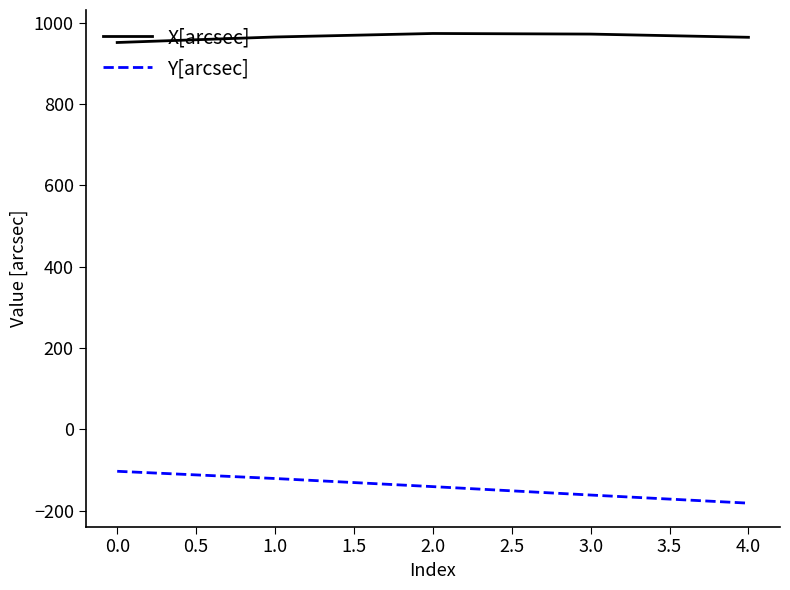

Is the value of Y[arcsec] at 4.0 greater than the value of X[arcsec] at 2.0?

No